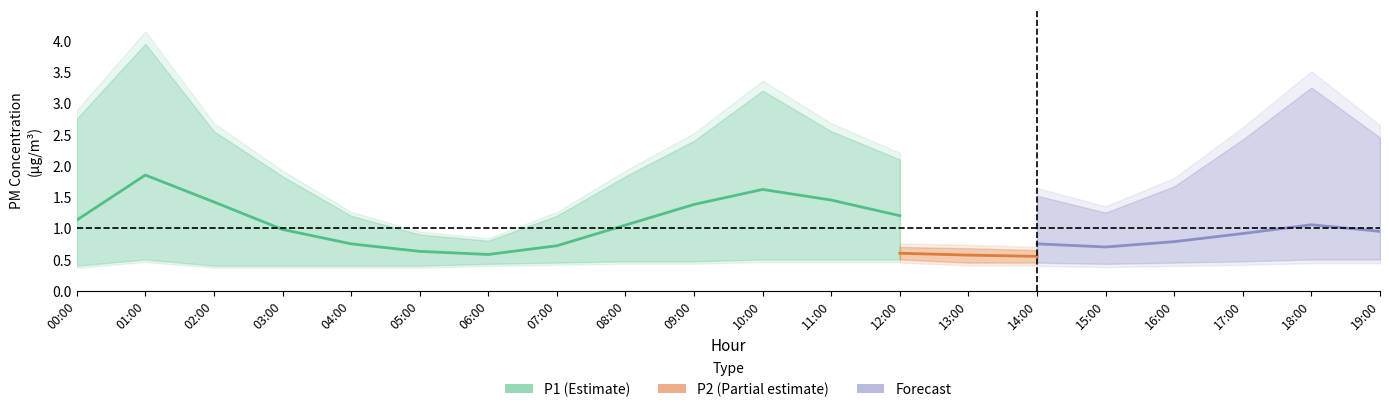

Is the value of P1_upper at 07:00 greater than the value of P2_lower at 16:00?

Yes